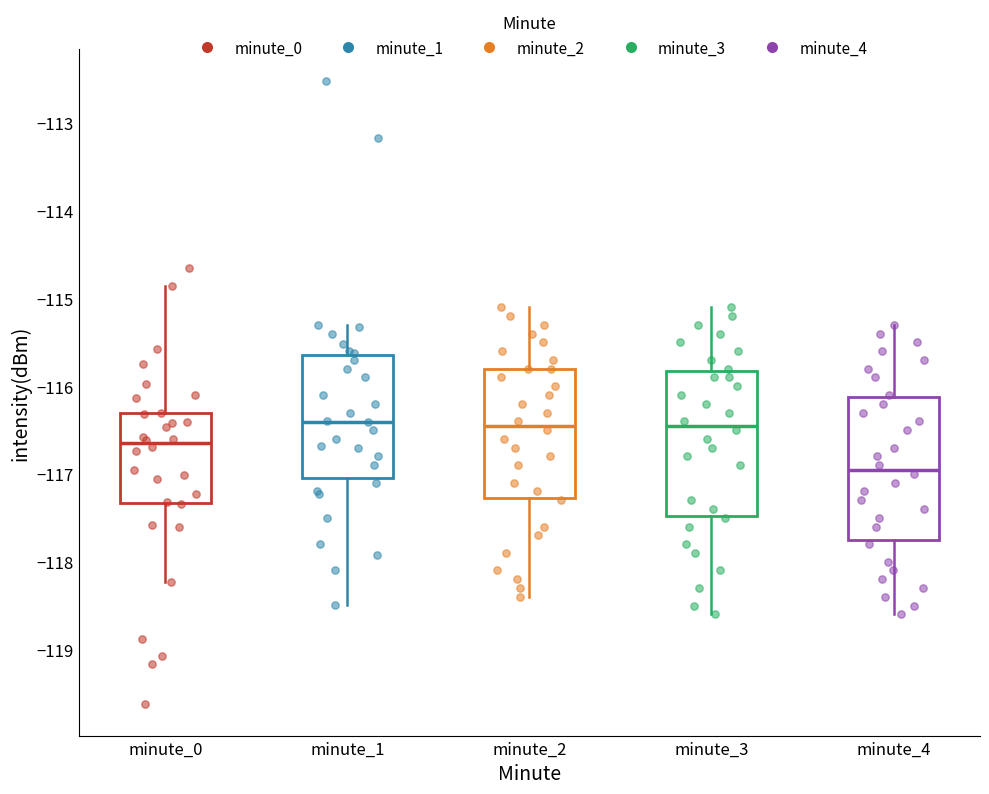

Which box has the lowest median line?

minute_4